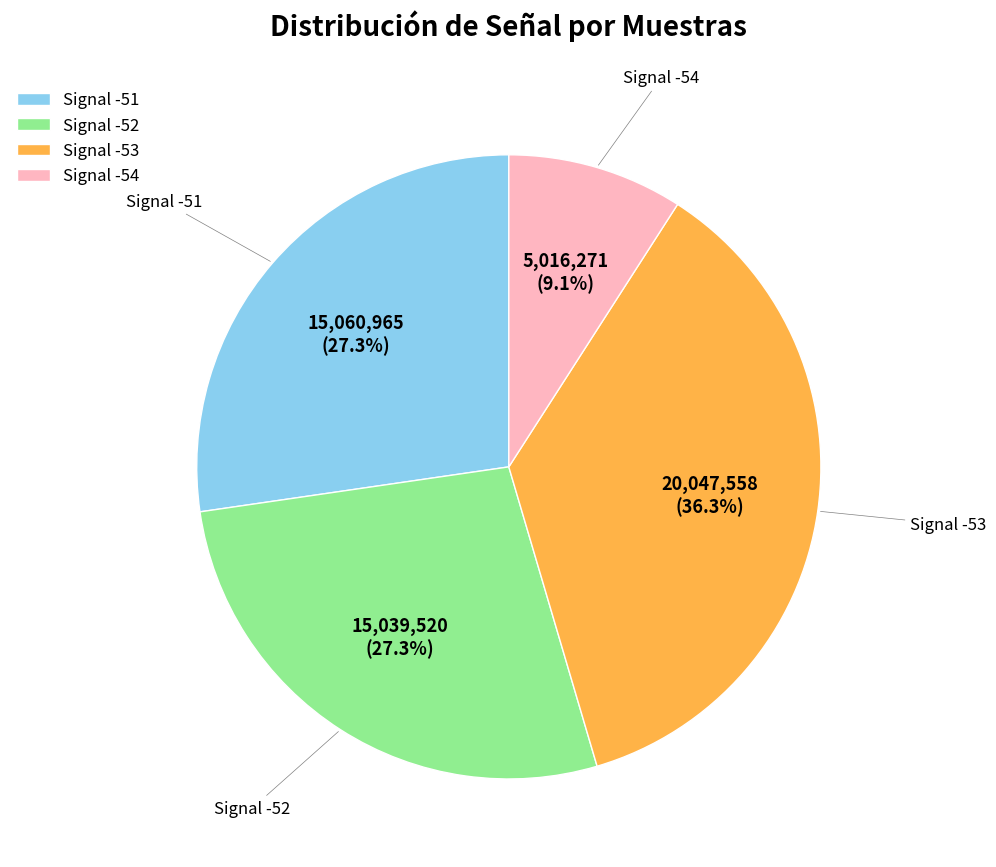

What is the smallest slice in the pie chart?

Signal -54